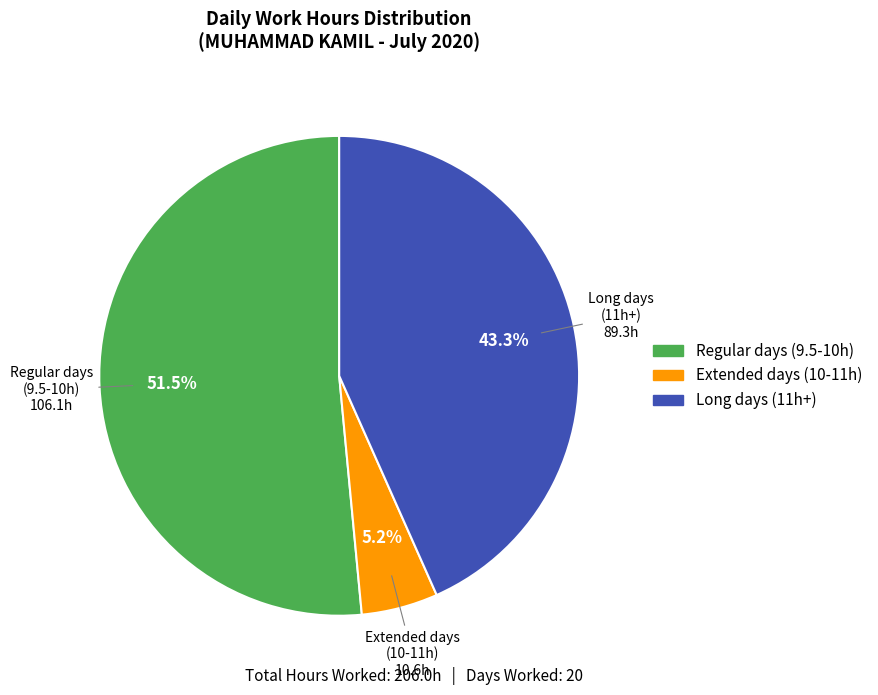

Is there any slice that represents more than half of the pie?

Yes